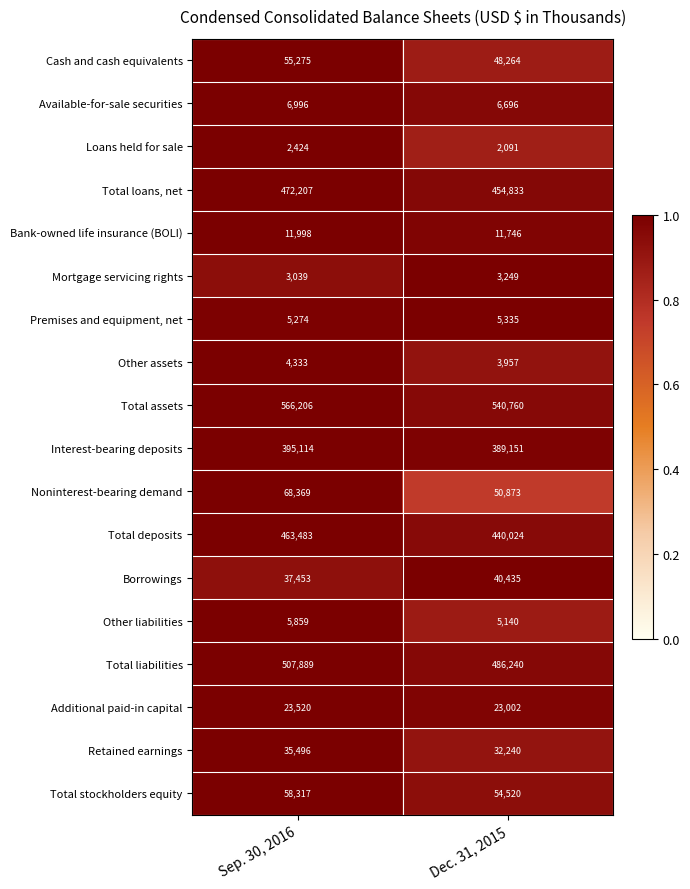

Rank the series at Sep. 30, 2016 from highest to lowest value.

Total assets, Total liabilities, Total loans, net, Total deposits, Interest-bearing deposits, Noninterest-bearing demand, Total stockholders equity, Cash and cash equivalents, Borrowings, Retained earnings, Additional paid-in capital, Bank-owned life insurance (BOLI), Available-for-sale securities, Other liabilities, Premises and equipment, net, Other assets, Mortgage servicing rights, Loans held for sale